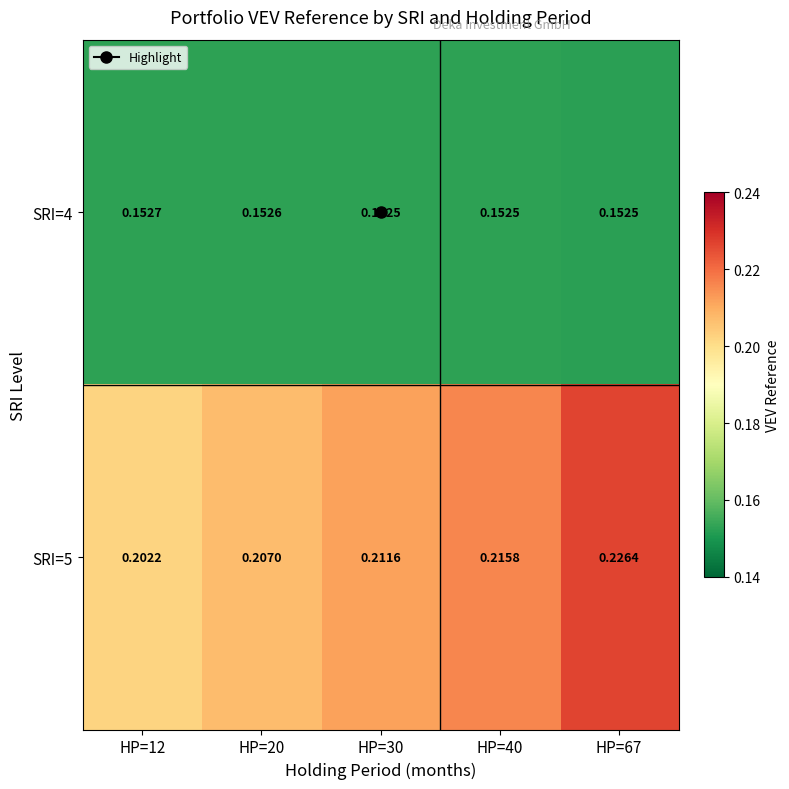

Is the value of SRI=4 at HP=30 greater than the value of SRI=5 at HP=20?

No